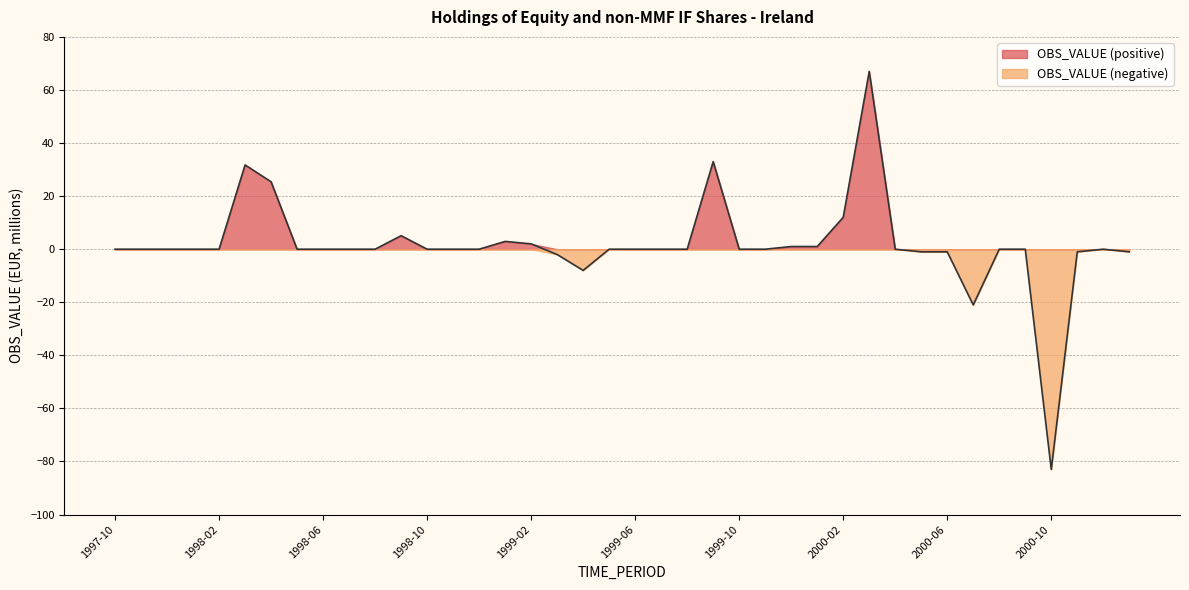

At which label does the data first exceed 0?

1998-03